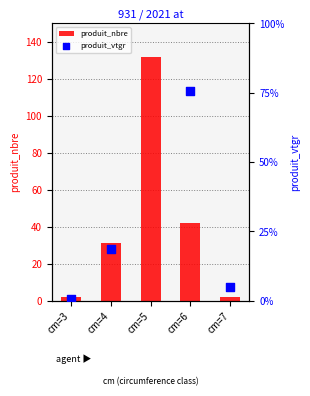

What is the difference between the second highest and minimum values in the produit_nbre series?

40